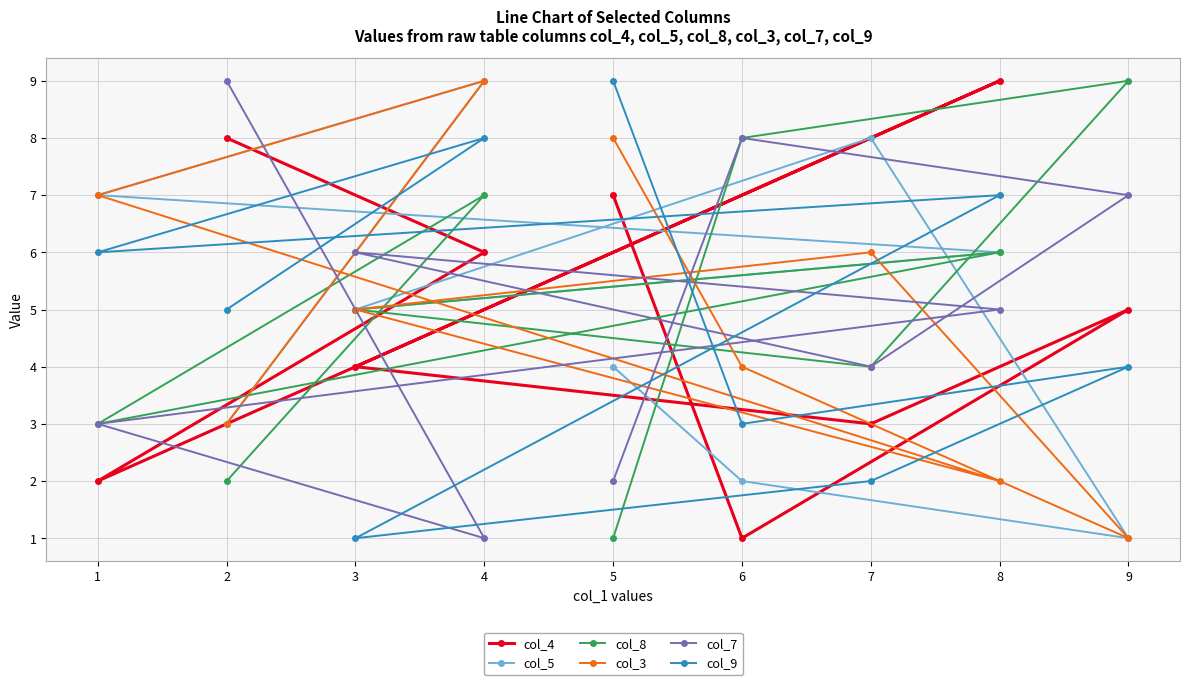

Is it true that col_7 equals 1 at 1?

False